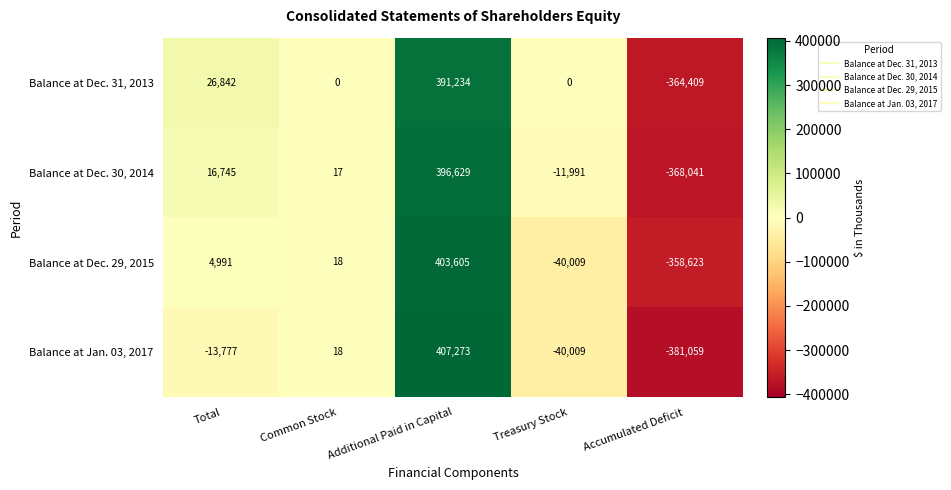

How many data points in Balance at Dec. 30, 2014 are less than 17?

2